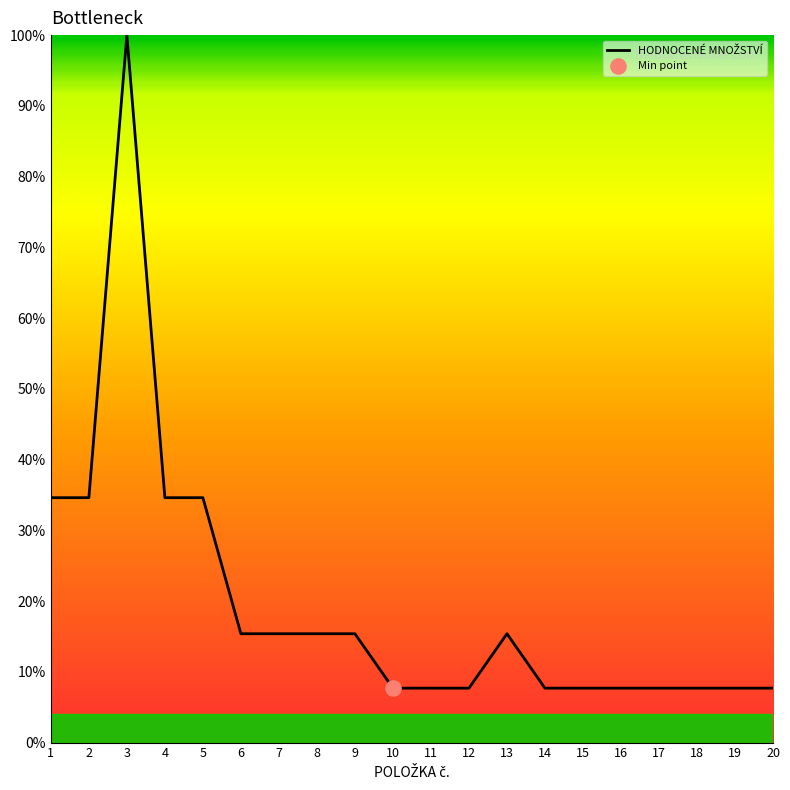

Between 7 and 4, which is larger?

4